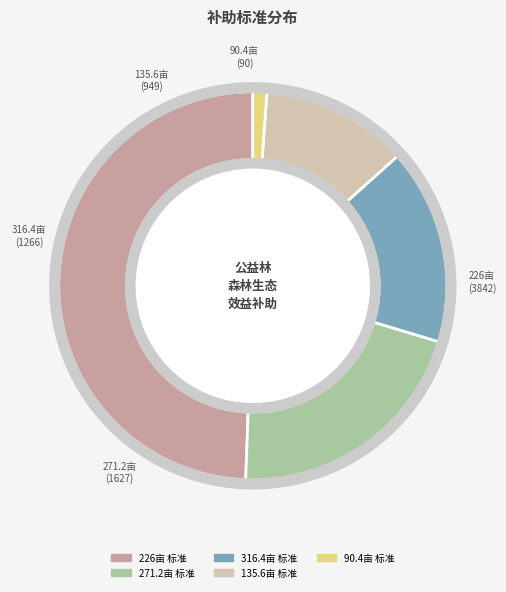

Is there any slice that represents more than half of the pie?

No